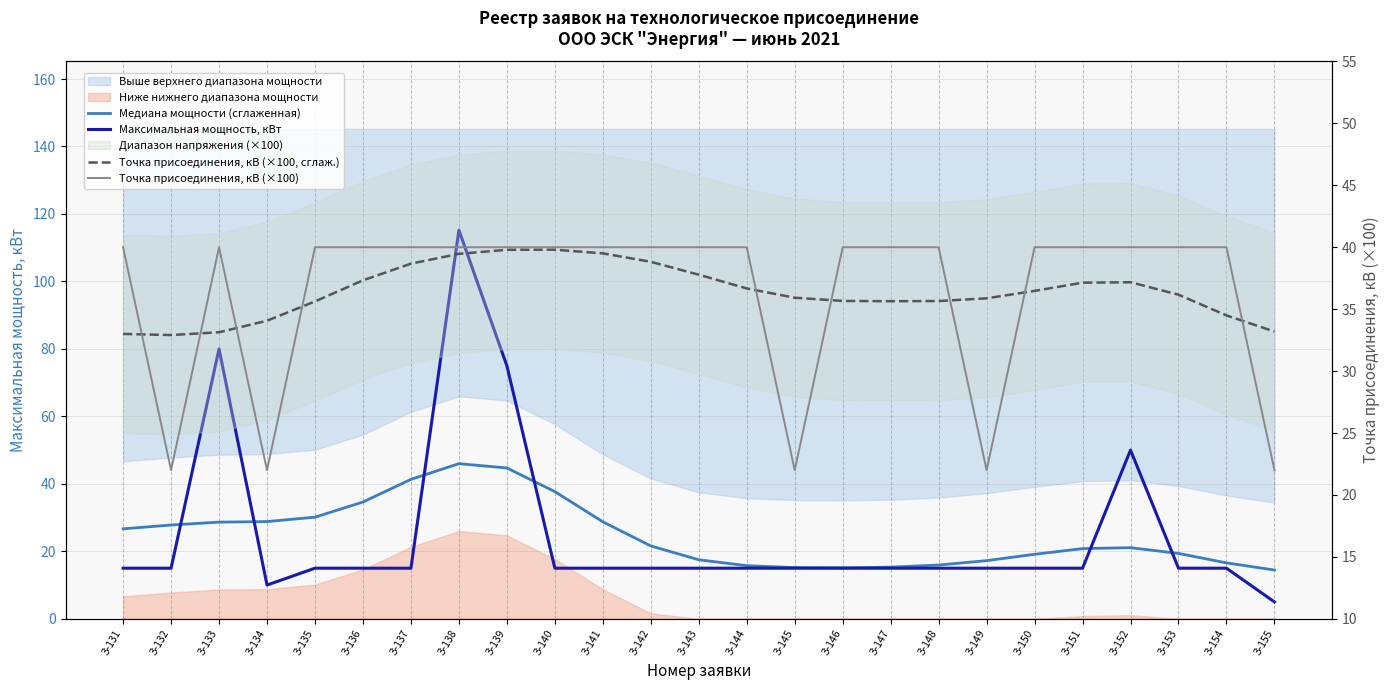

Which label corresponds to the smallest value in the chart?

З-155